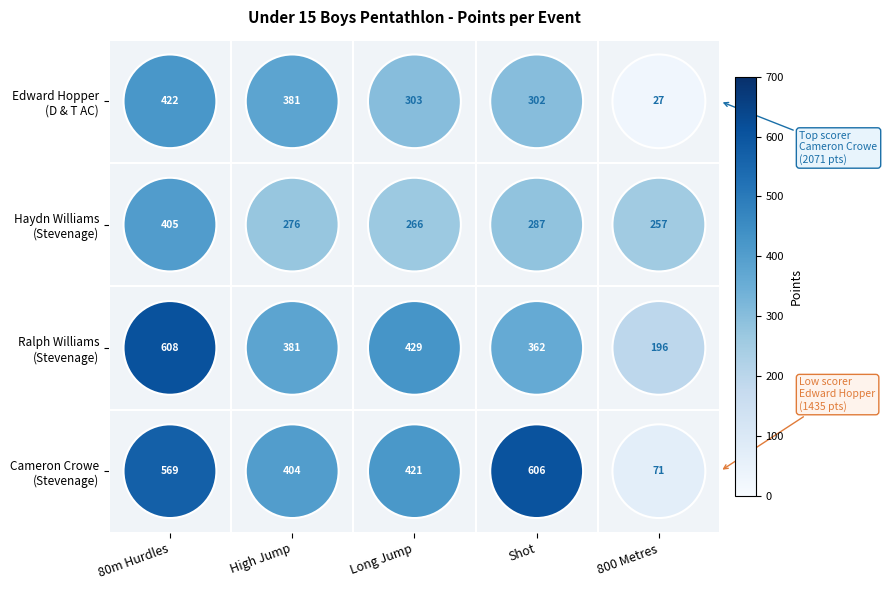

Between 80m Hurdles and Long Jump, which series saw the biggest shift?

Ralph Williams (Stevenage)